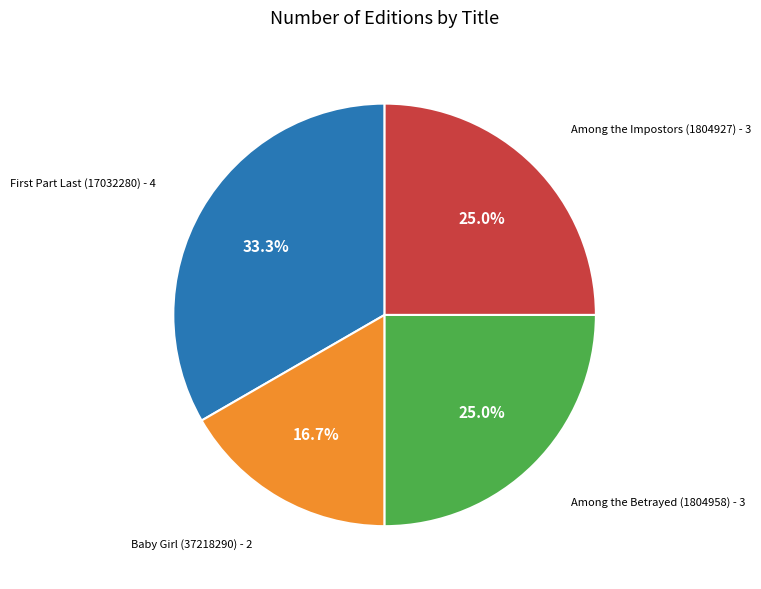

Is there any slice that represents more than half of the pie?

No